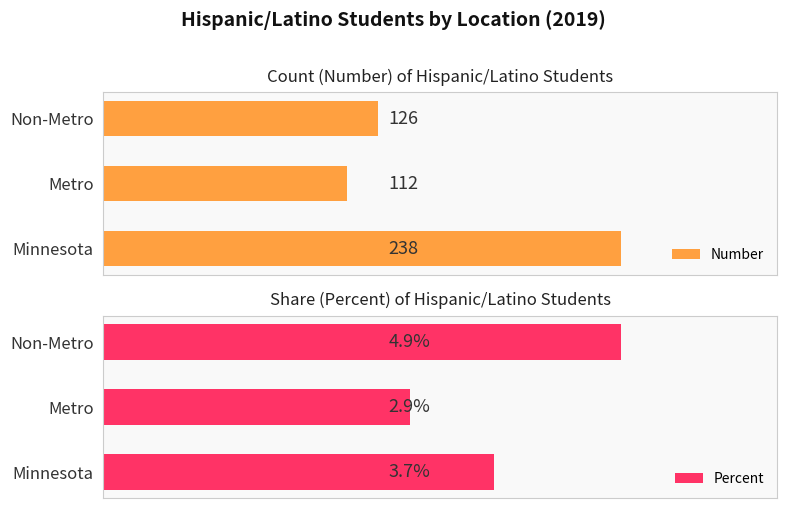

What are all the series names shown in the legend?

Number, Percent